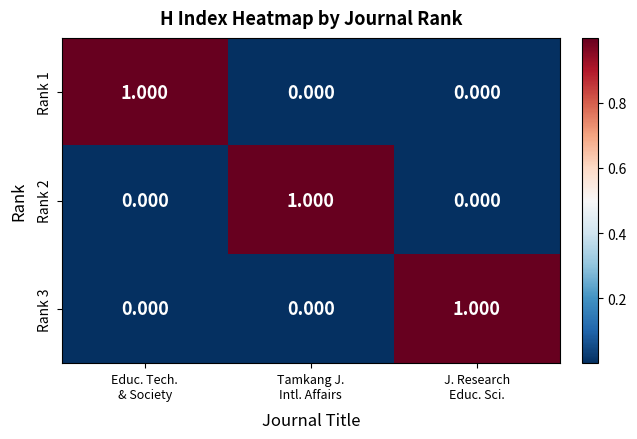

Count the number of categories in the chart.

3